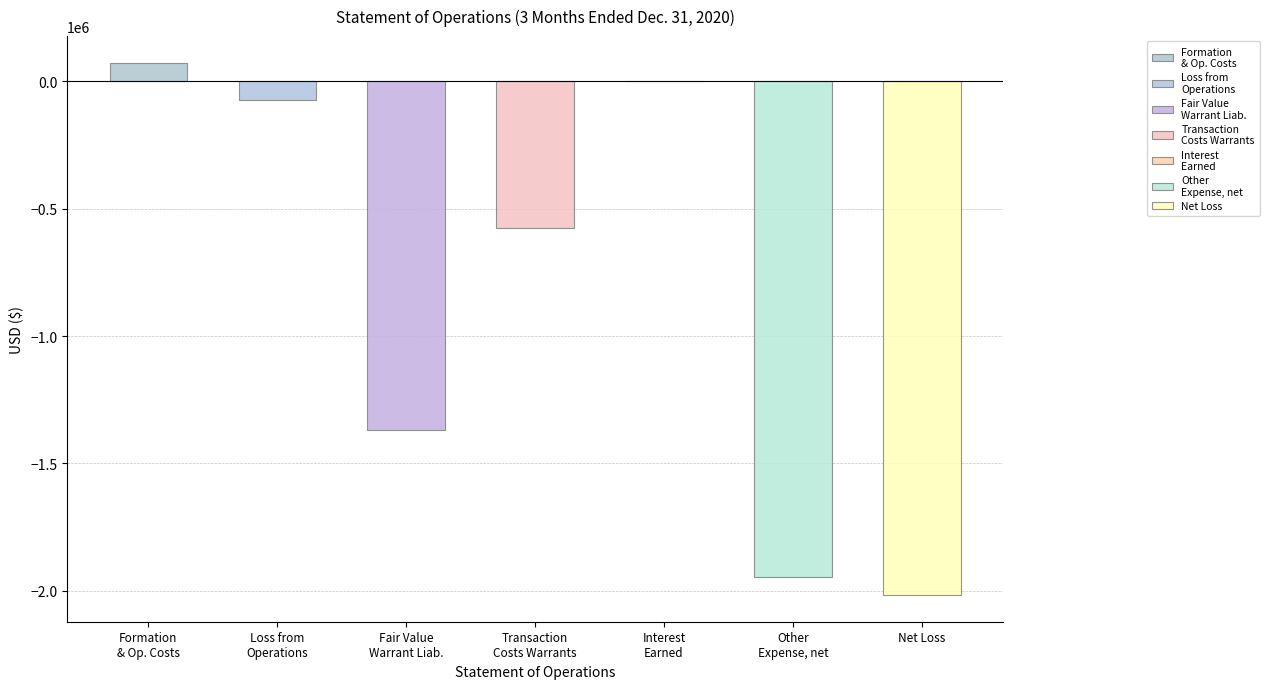

Reading left to right, transcribe all the data shown in this chart.

72640	-72640	-1367834	-576350	206	-1943978	-2016618